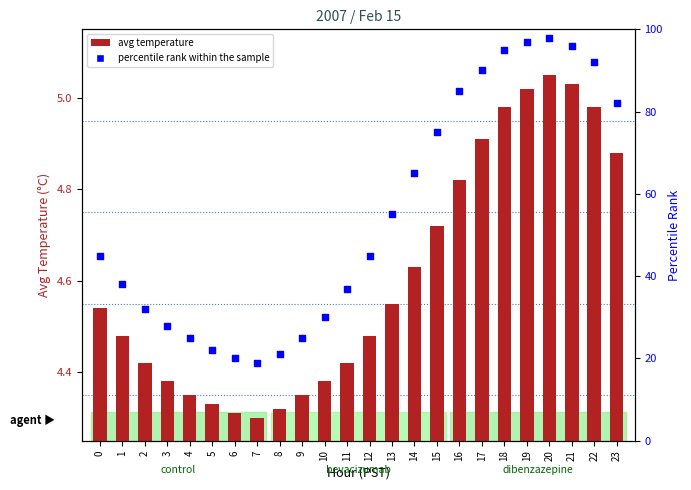

Which series contains the lowest Y value?

avg temperature